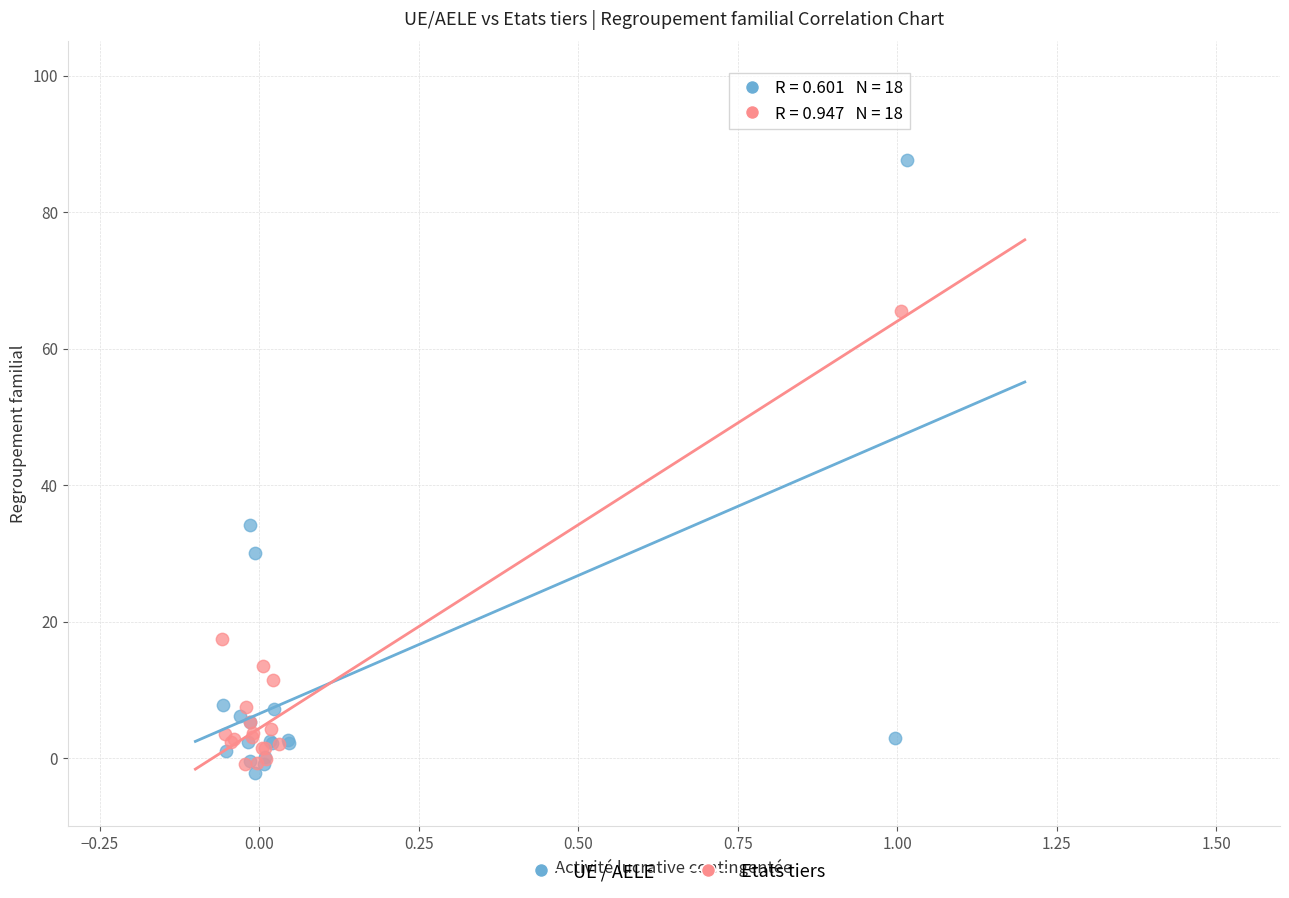

Which series reaches the minimum Y coordinate?

UE / AELE